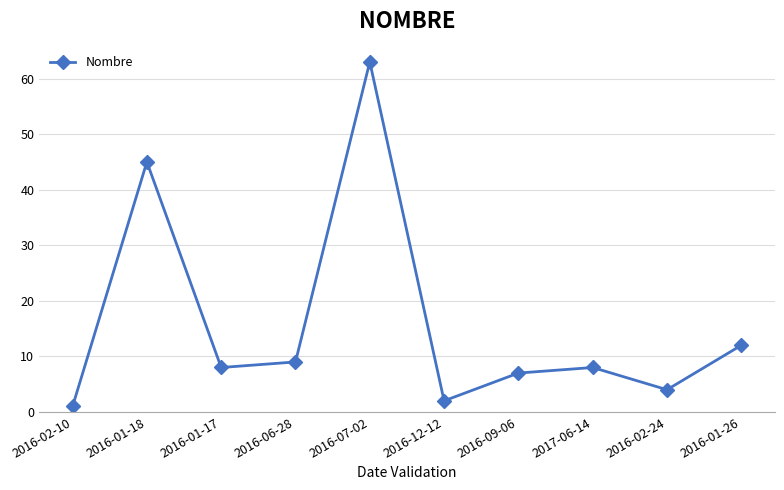

What is the label of the 5th point from the left?

2016-07-02